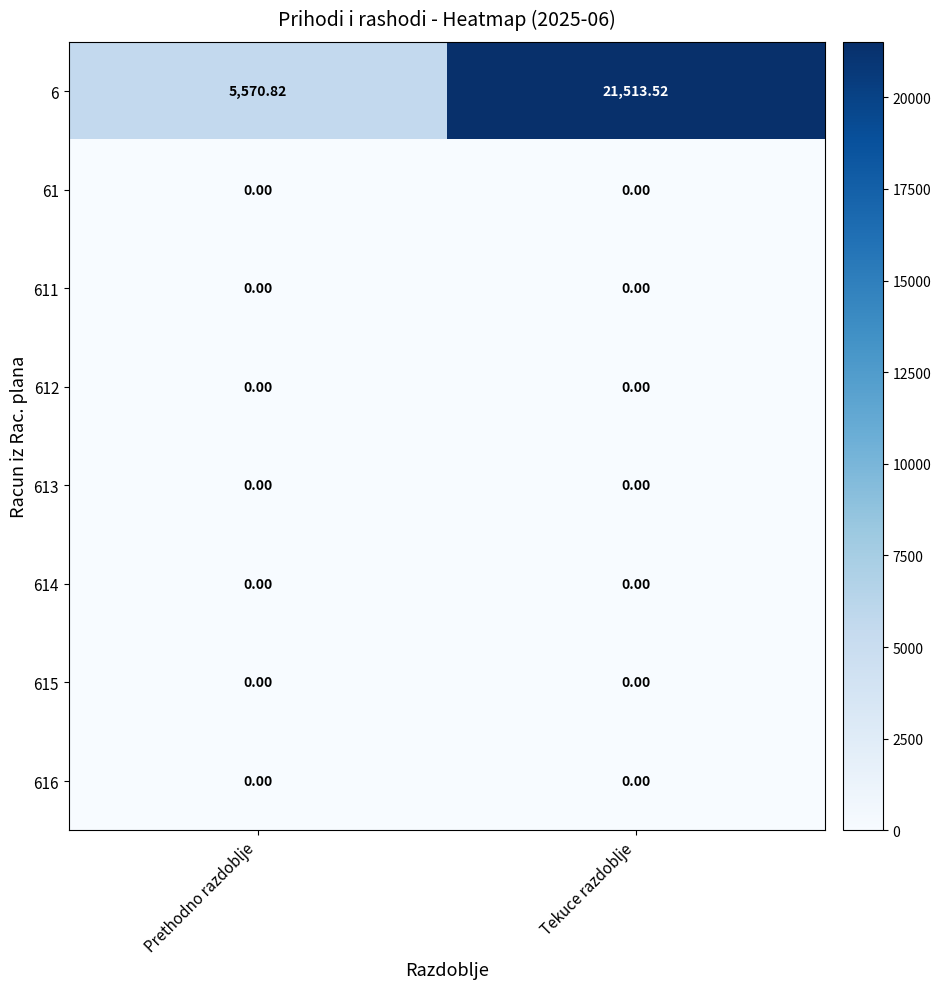

At which category is the sum across all series the highest?

Tekuce razdoblje